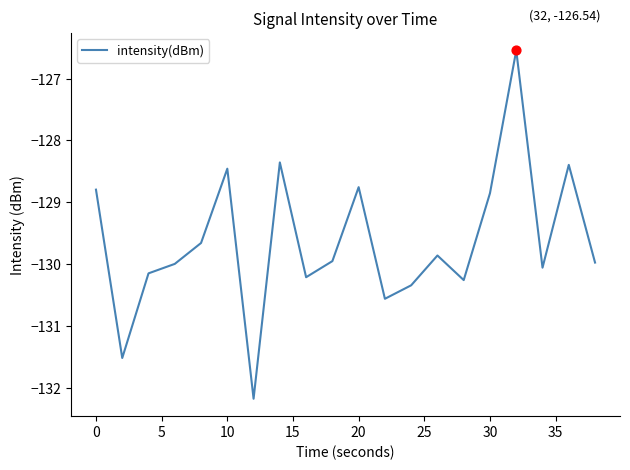

What is the difference between the maximum and minimum values?

5.6